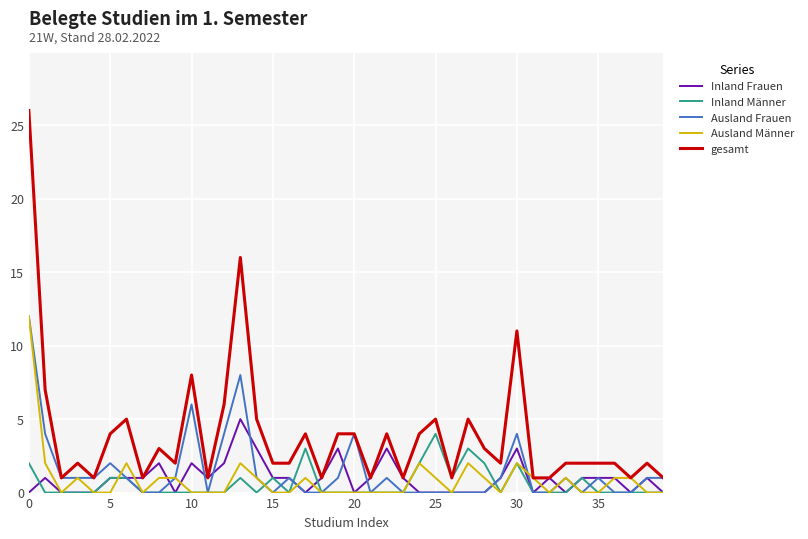

Which series has the largest total across all categories?

gesamt